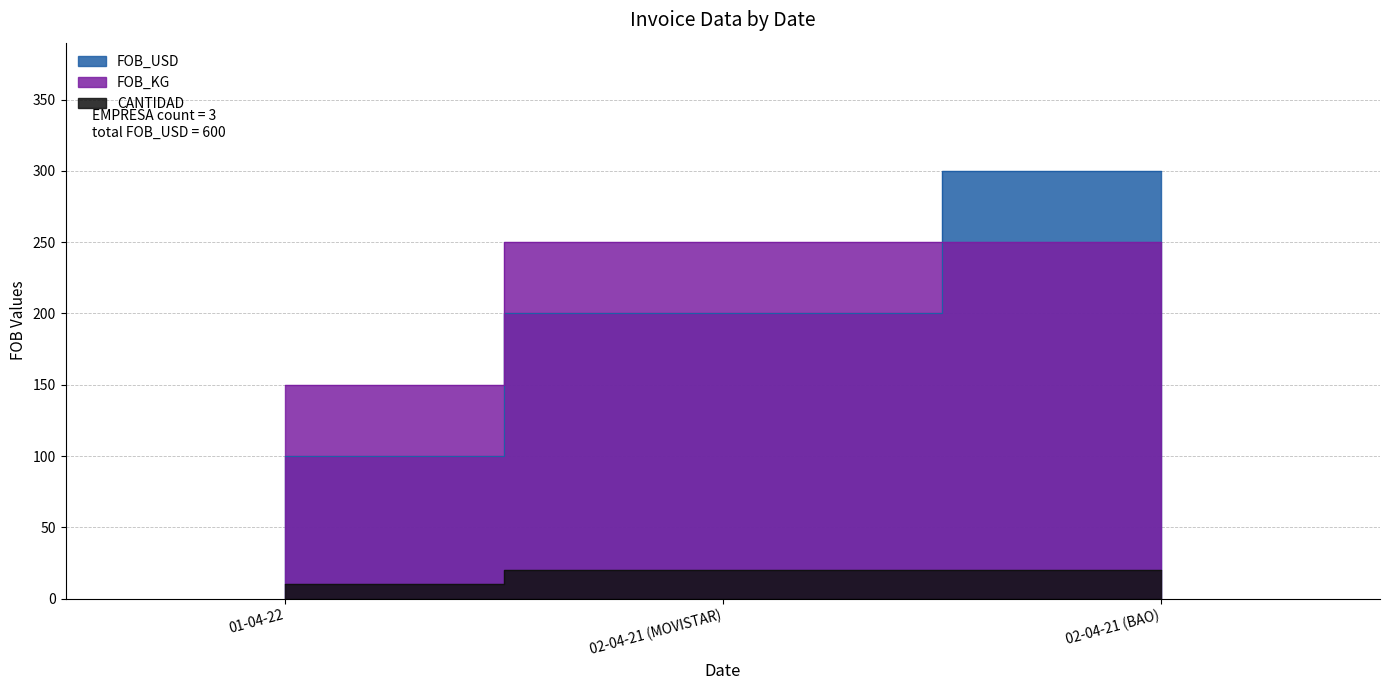

Is it true that FOB_USD equals 100 at 01-04-22?

True